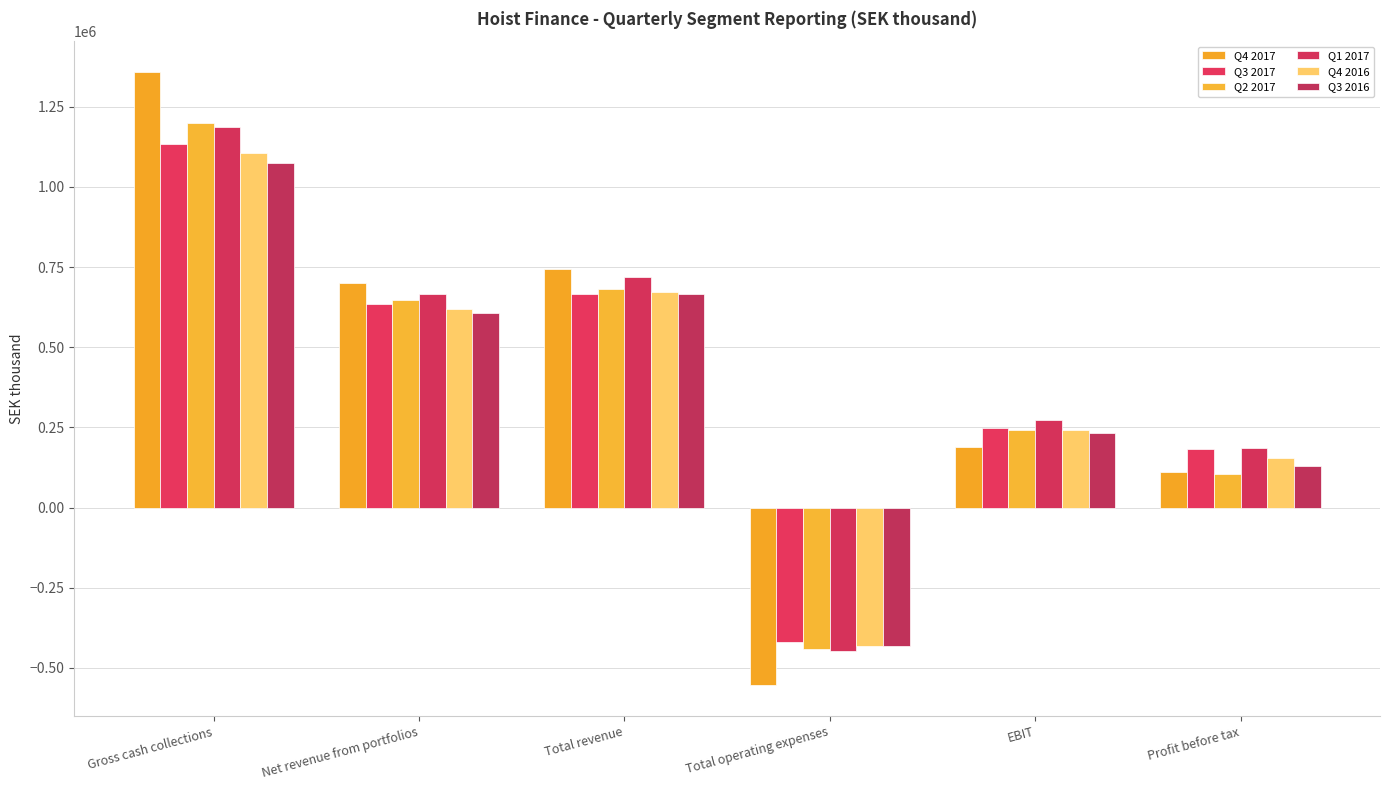

Which series has the widest spread of values?

Q4 2017